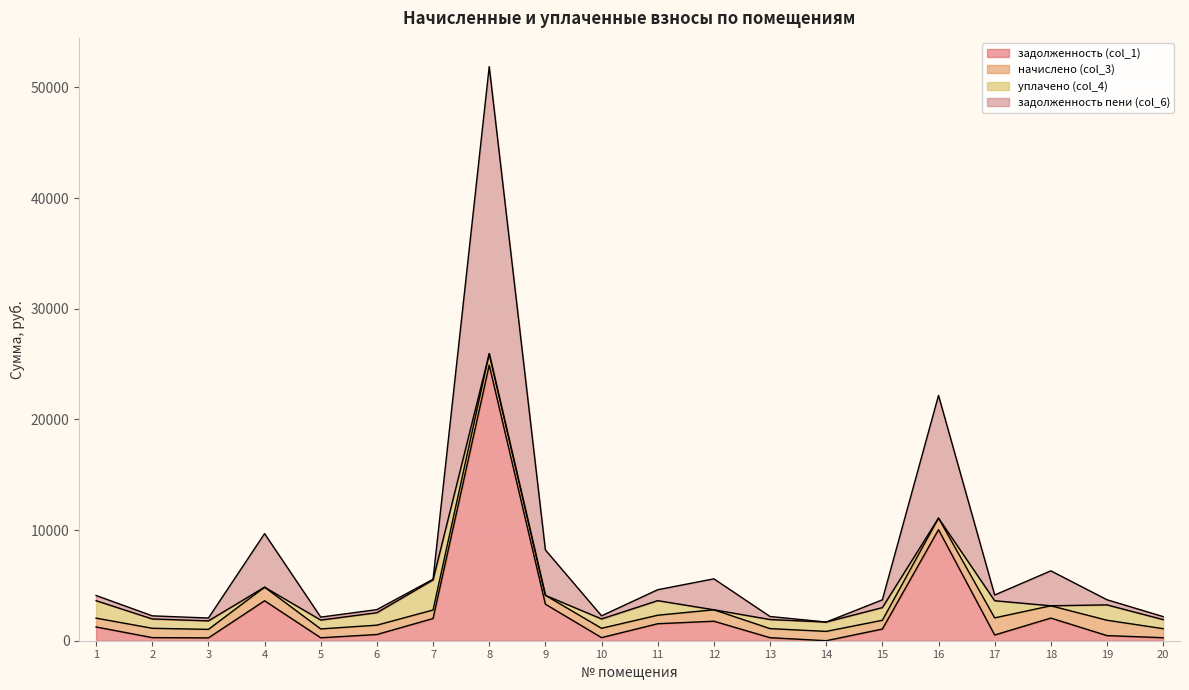

What is the value of the задолженность пени (col_6) point at the 14th from the left?

1688.0